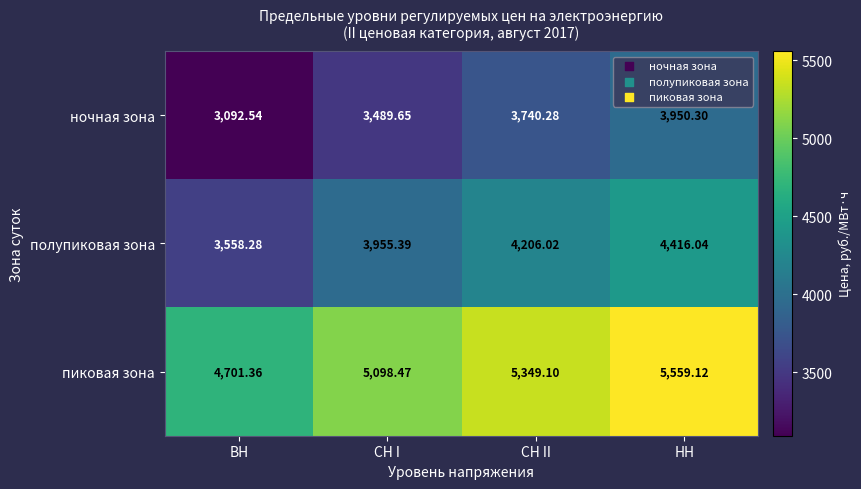

What is the total value across all series at СН II?

13295.4